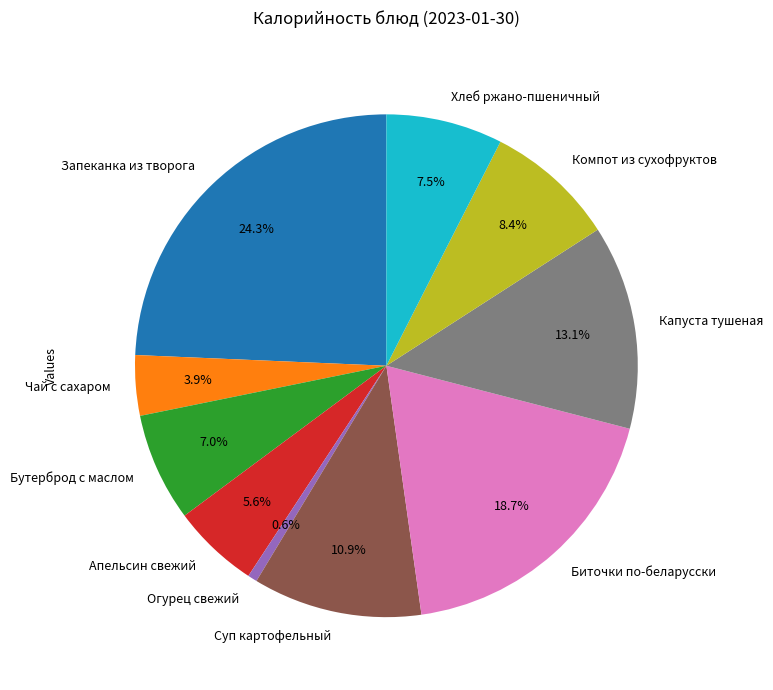

How much of the chart is everything except Капуста тушеная?

86.9%